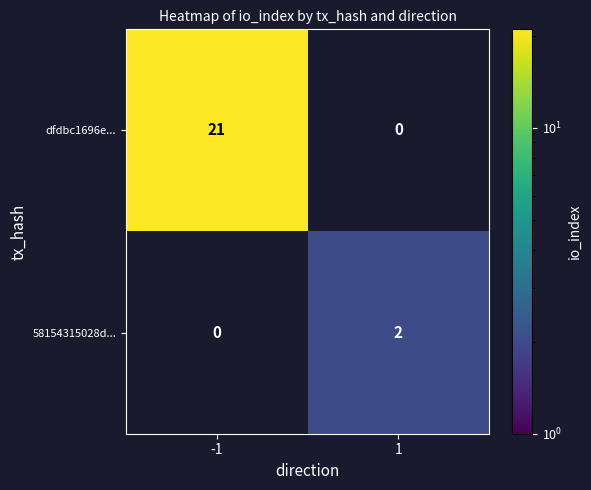

At which label does 58154315028d... reach its peak?

-1